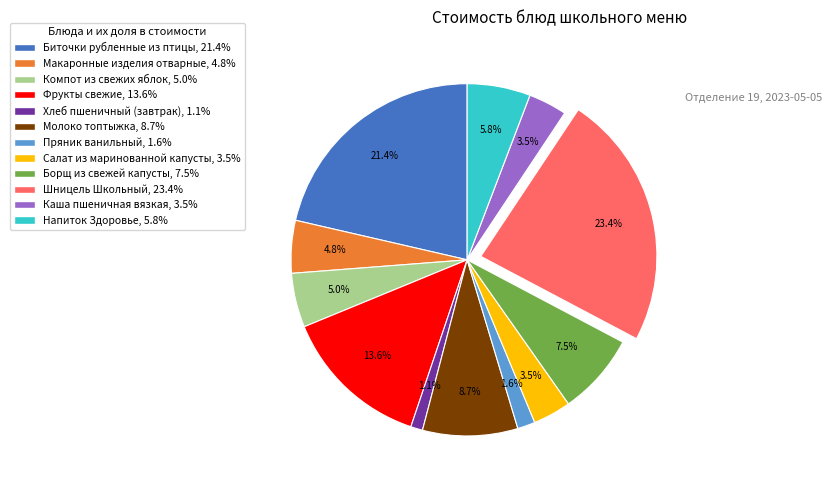

Between Шницель Школьный and Фрукты свежие, which is larger?

Шницель Школьный